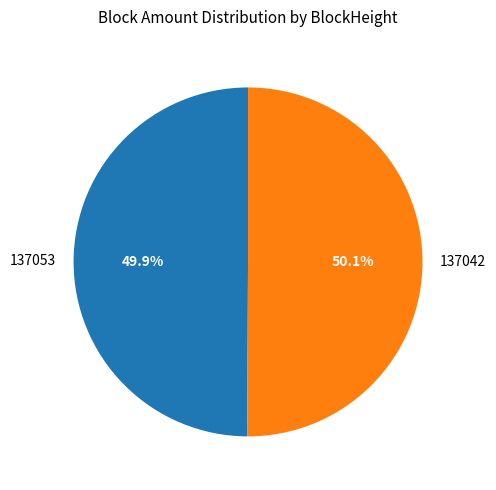

What is the ratio of the value at 137042 to the value at 137053?

1.0